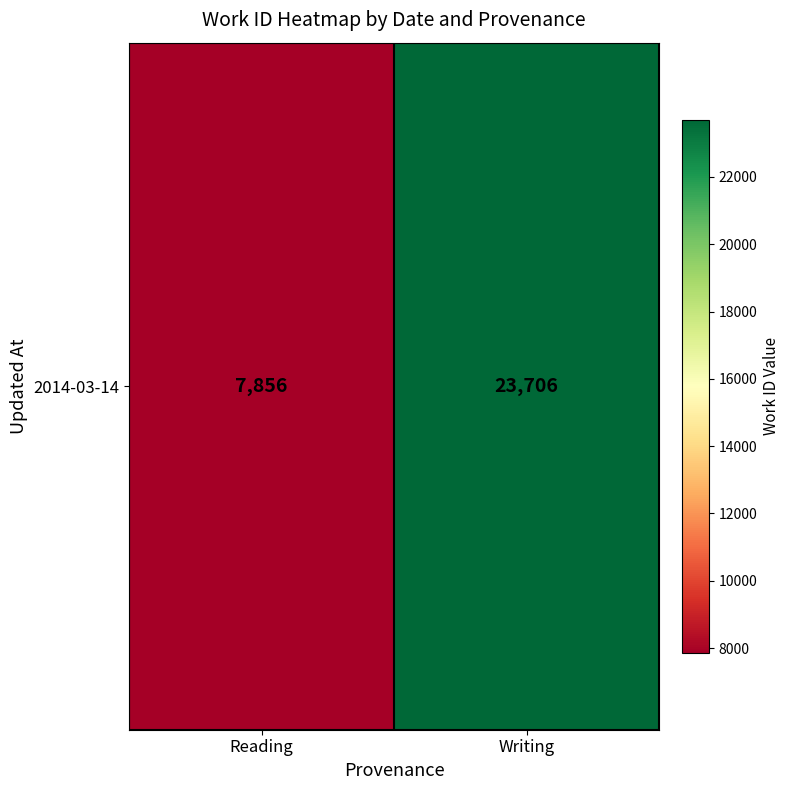

Reading right to left, list all the values displayed in this chart.

23706	7856